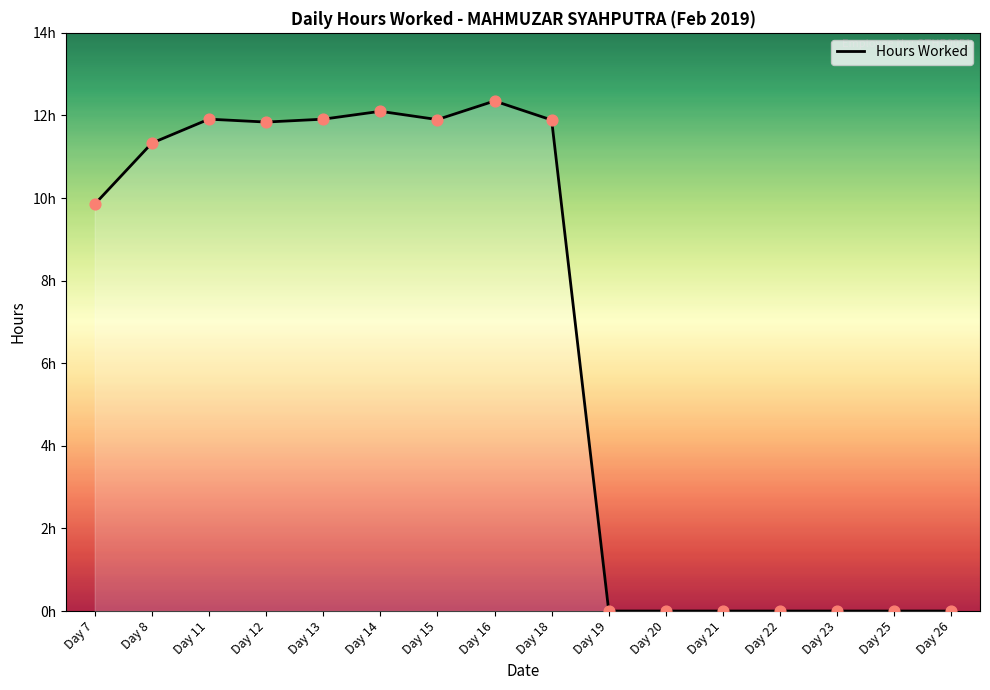

What is the change in value from Day 13 to Day 14?

+0.2